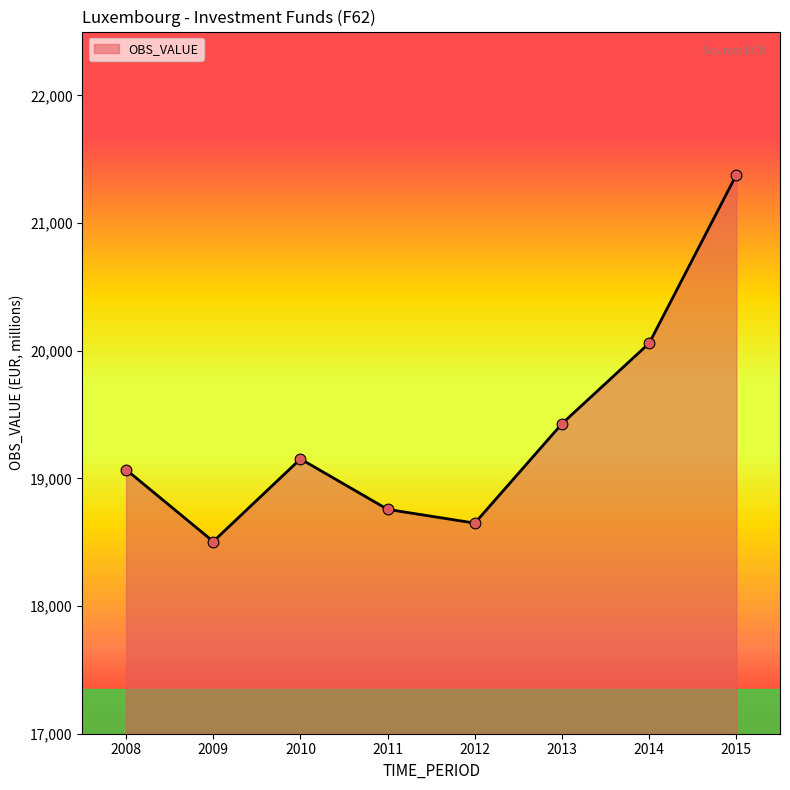

Which has a higher value, 2012 or 2013?

2013